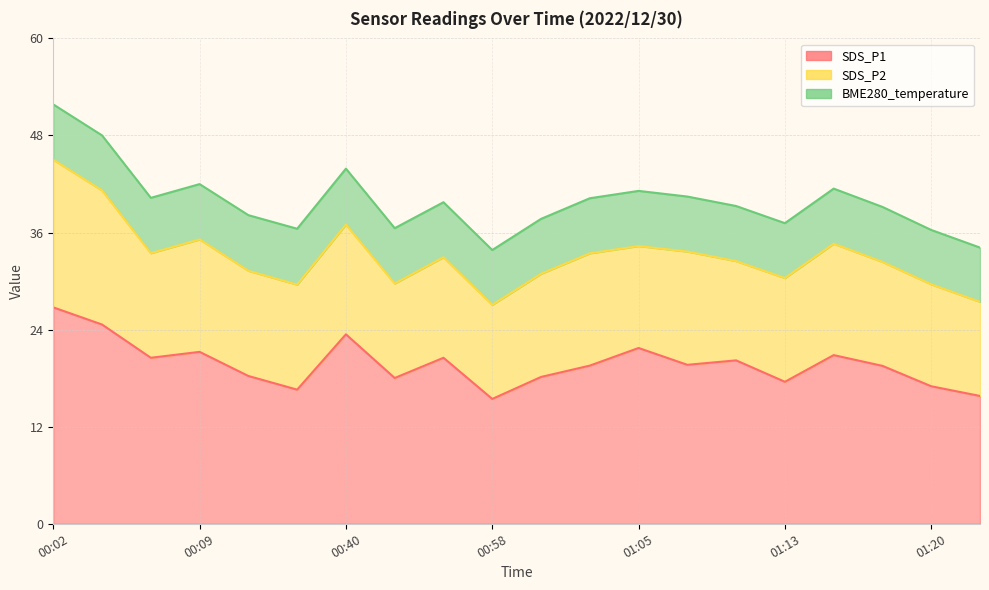

Which category has the lowest value in the SDS_P1 series?

00:58